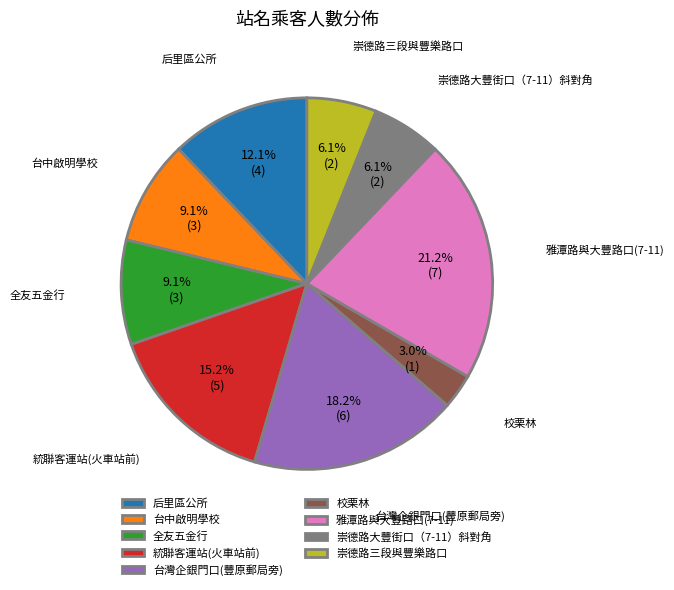

What percentage is the 崇德路大豐街口（7-11）斜對角 slice, to the nearest percent?

6%